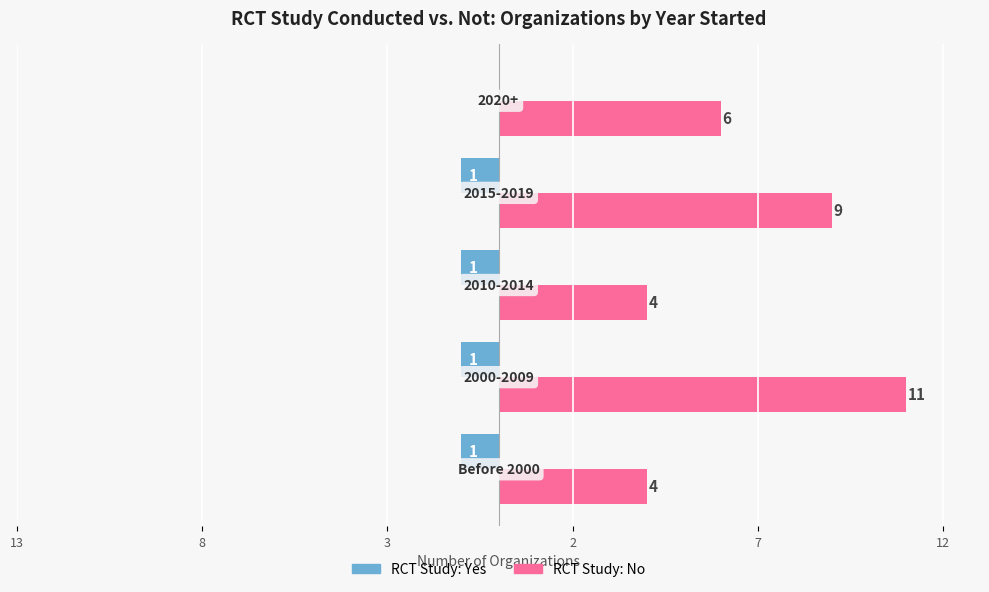

What is the greatest value displayed?

11